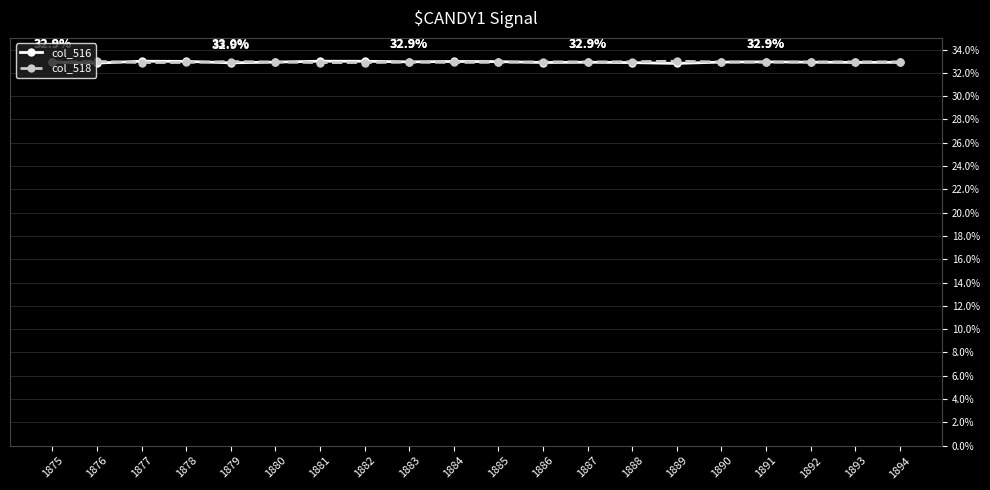

What is the maximum value shown in the chart?

33.0